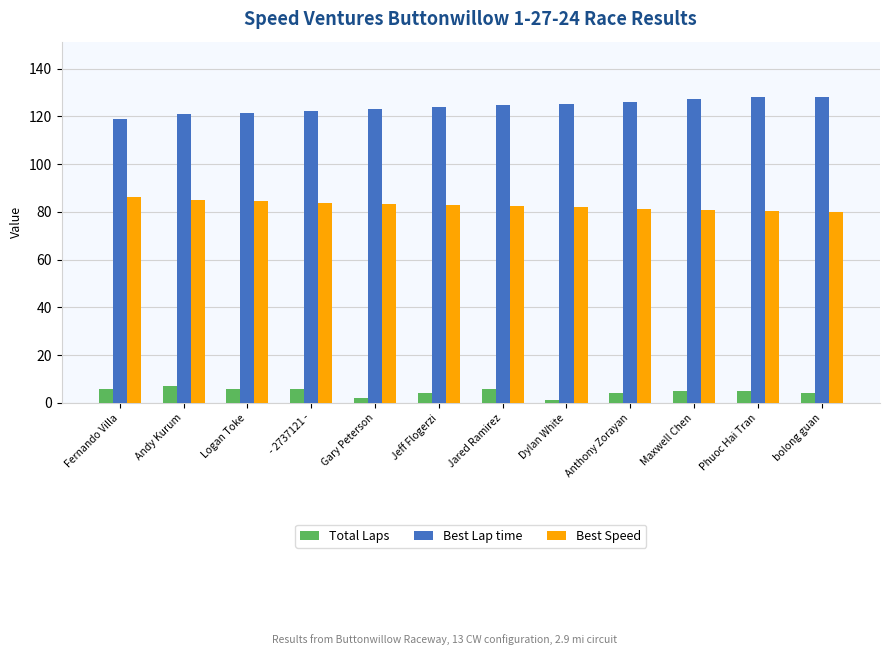

At how many categories does at least one series exceed 10?

12